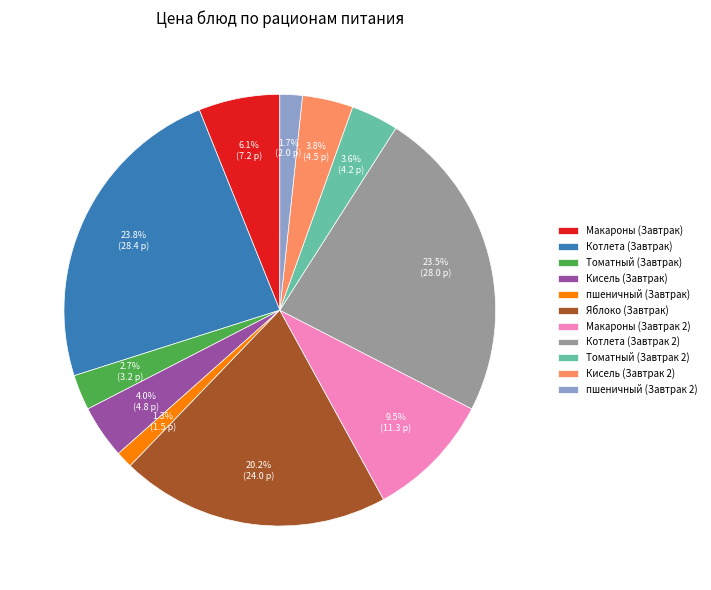

What portion of the pie excludes пшеничный (Завтрак)?

98.7%